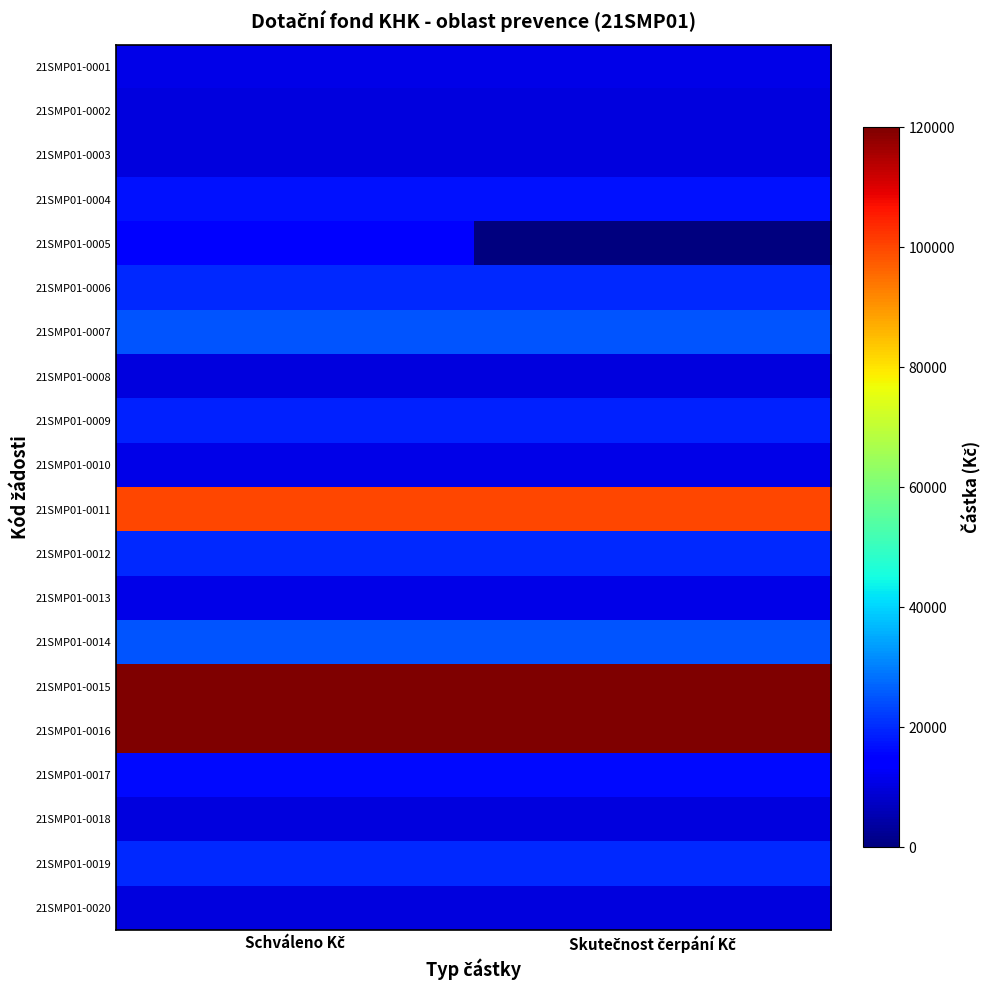

Rank the series by their maximum value, from lowest to highest.

21SMP01-0002, 21SMP01-0003, 21SMP01-0008, 21SMP01-0018, 21SMP01-0020, 21SMP01-0001, 21SMP01-0010, 21SMP01-0013, 21SMP01-0005, 21SMP01-0017, 21SMP01-0004, 21SMP01-0009, 21SMP01-0006, 21SMP01-0012, 21SMP01-0019, 21SMP01-0007, 21SMP01-0014, 21SMP01-0011, 21SMP01-0015, 21SMP01-0016